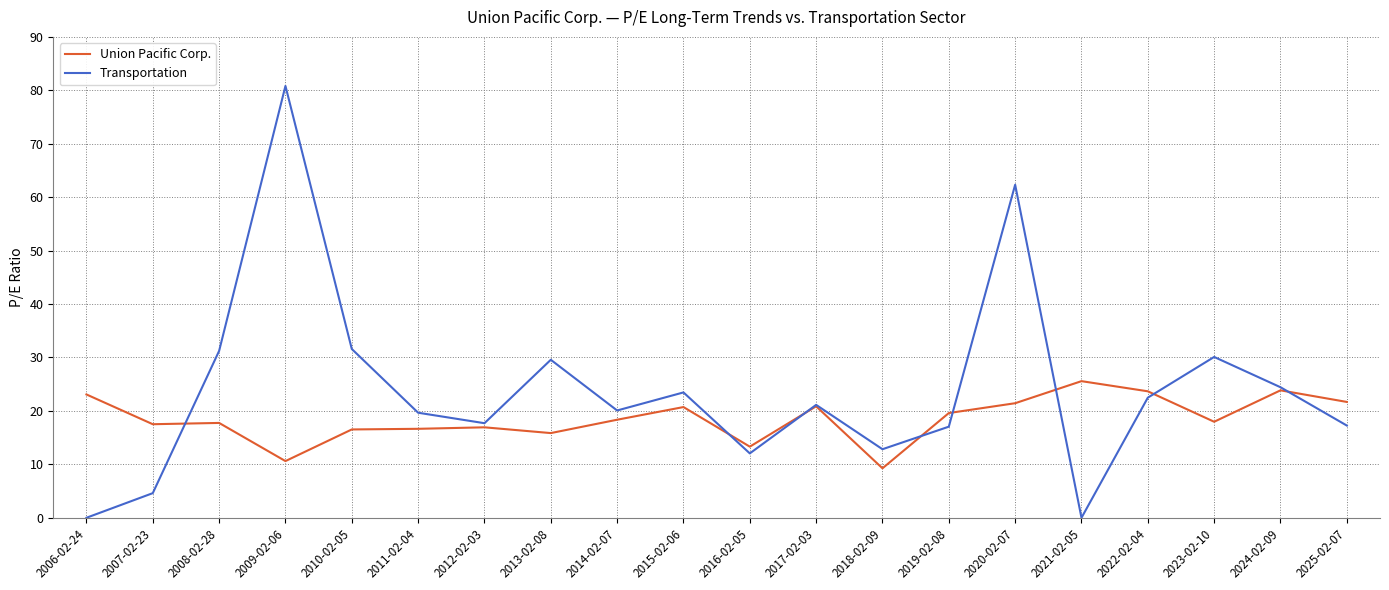

What position from the left is 2012-02-03?

7